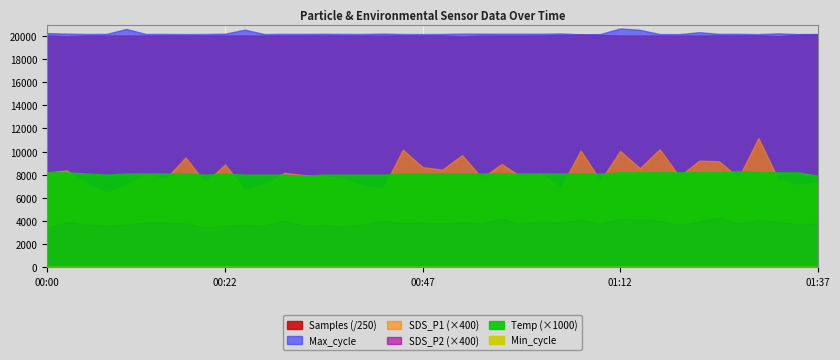

In Max_cycle, how many points are lower than both neighbors (excluding endpoints)?

12